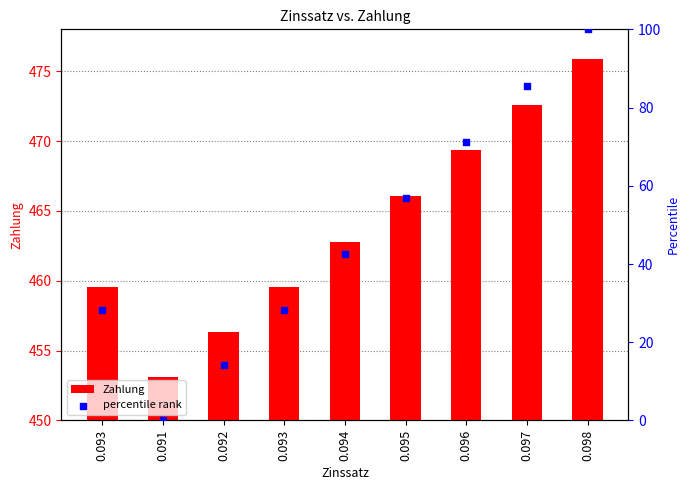

What is the total value across all series at 0.093?

487.9